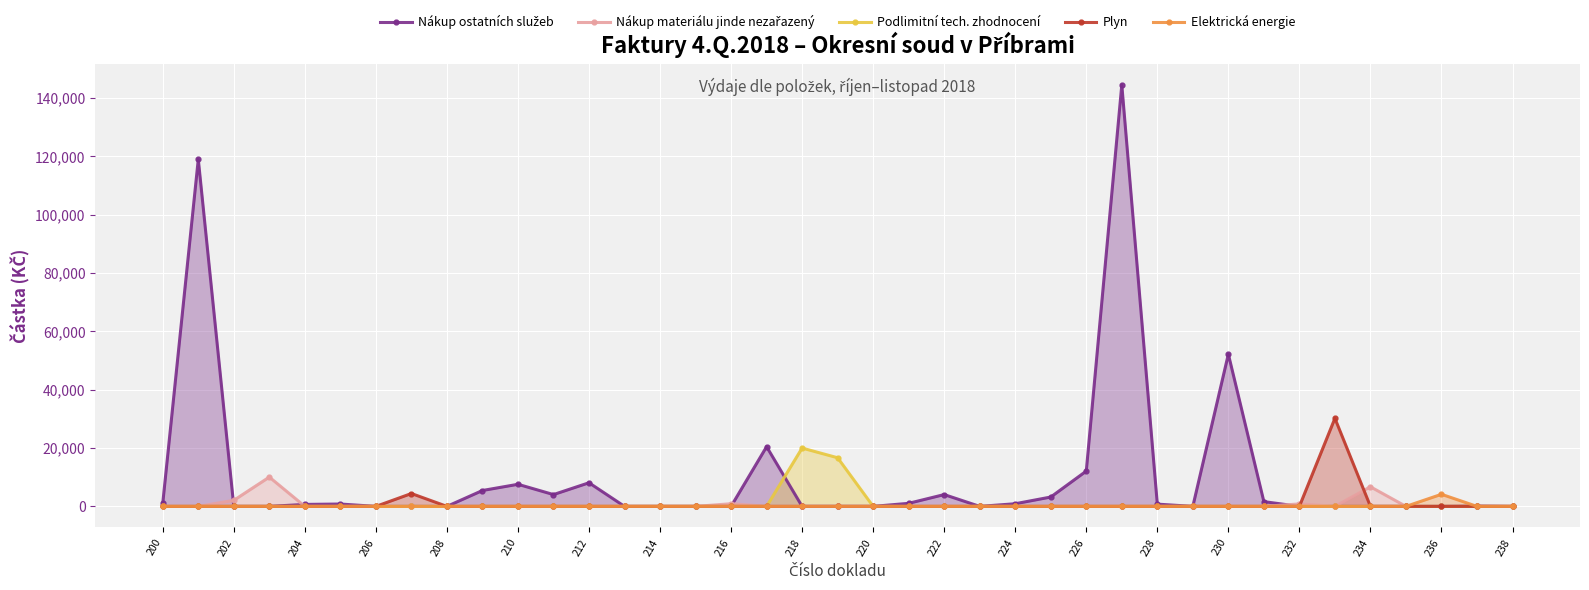

The value of Plyn at 224 is -11398.5. True or false?

False